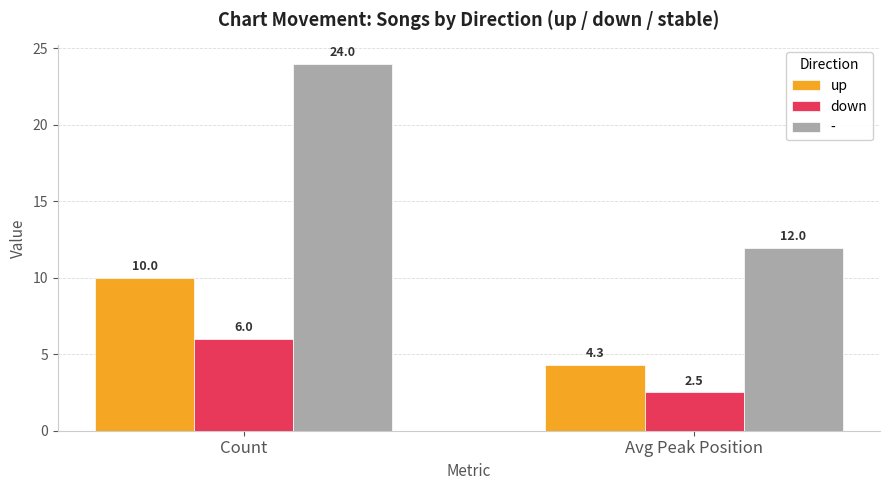

What are all the series names shown in the legend?

up, down, -